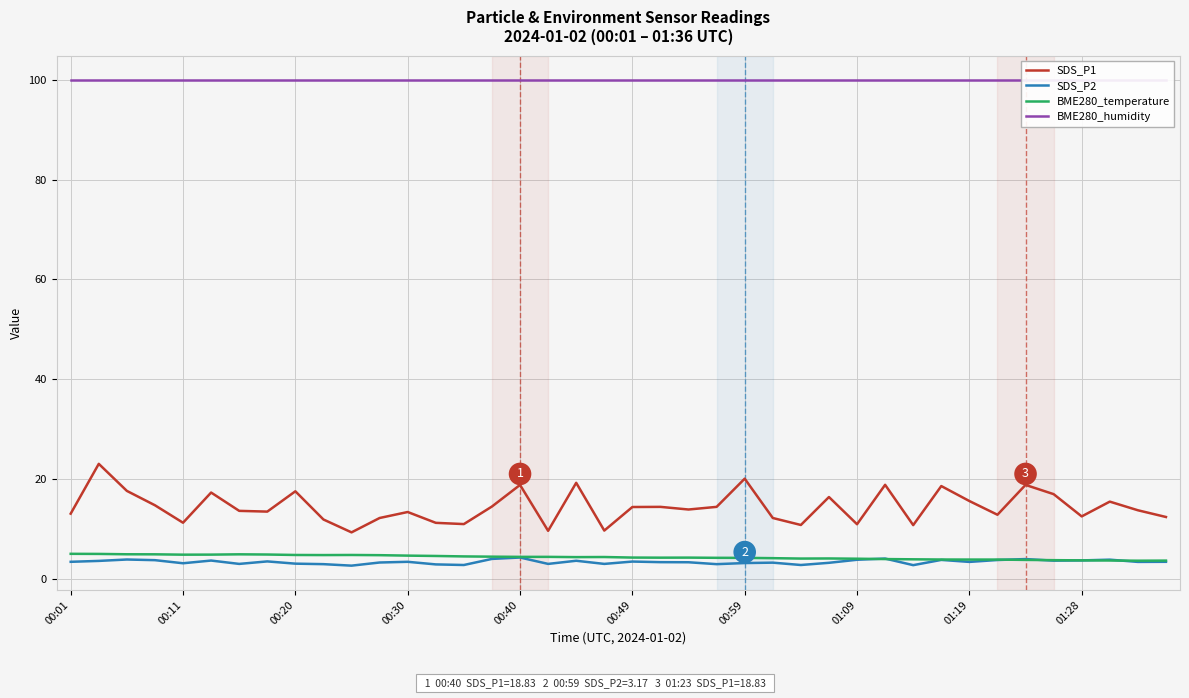

True or false: SDS_P1 has a value of 8.3 at 00:40.

False